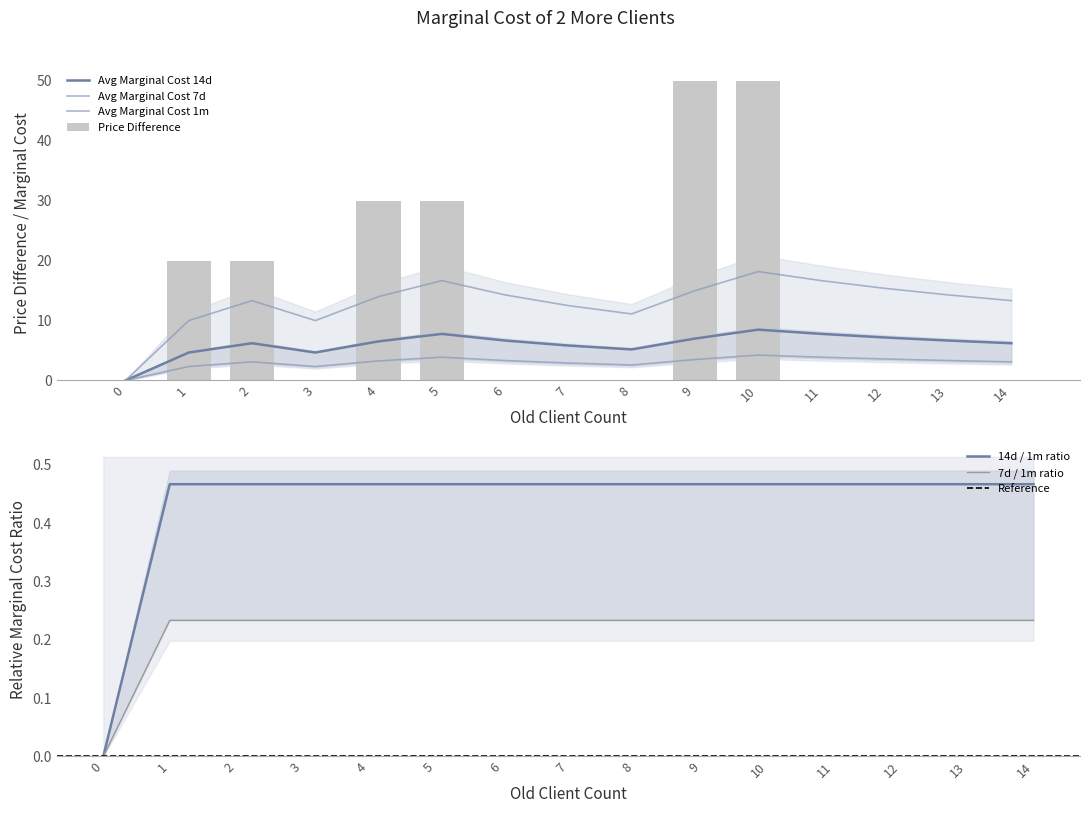

Which category has the highest value in the Avg Marginal Cost 1m series?

10